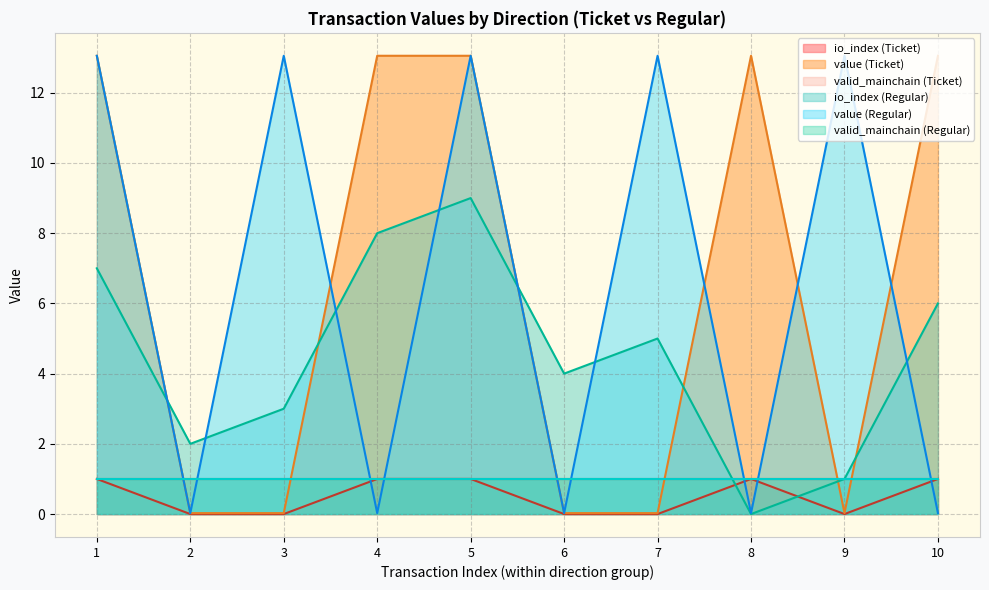

The value of io_index at -1 is 5.8. True or false?

False